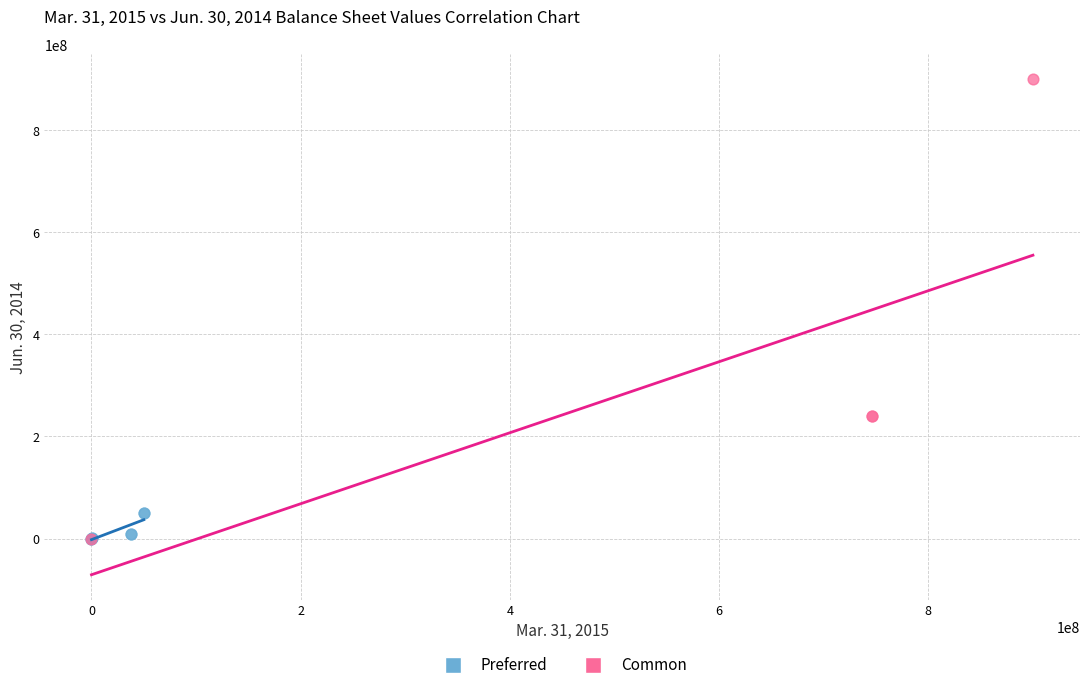

What are all the series names shown in the legend?

Preferred, Common